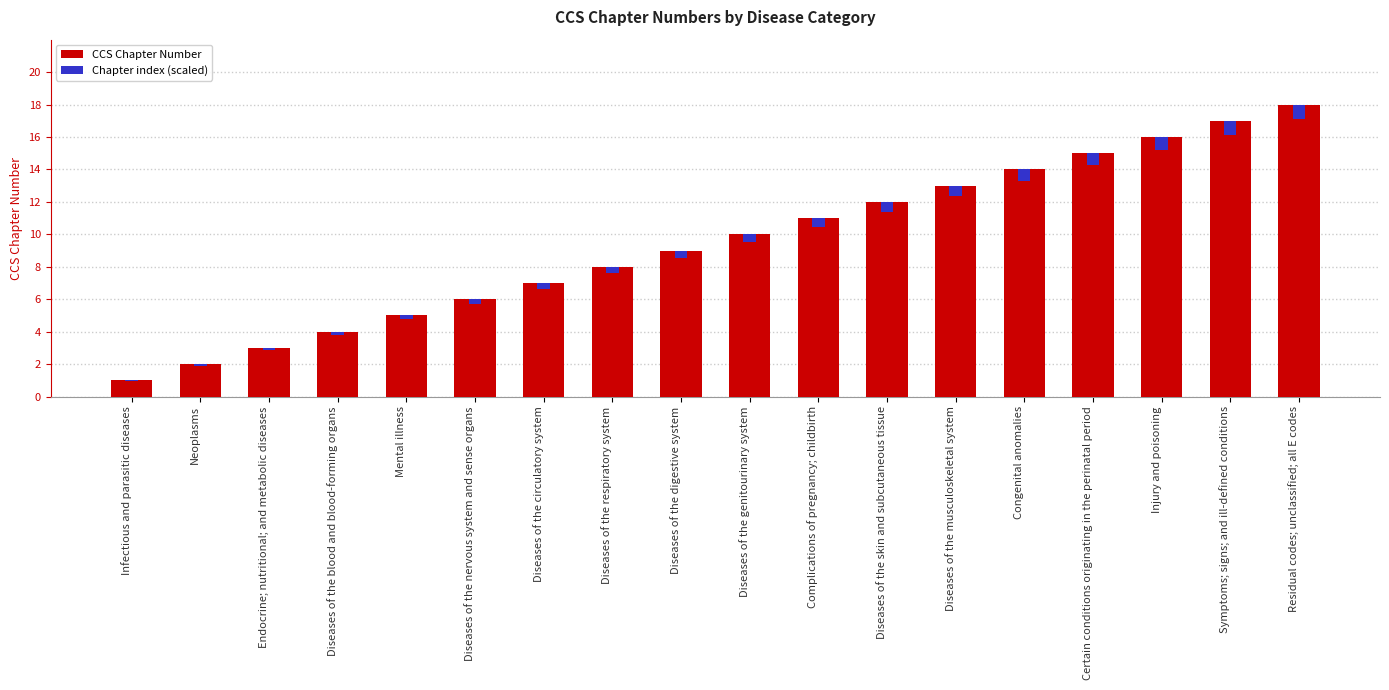

What is the label of the 15th bar from the left?

Certain conditions originating in the perinatal period